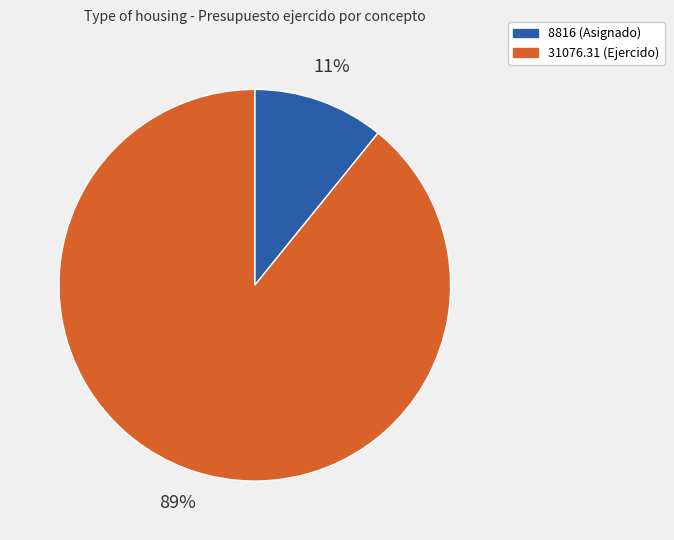

Between 31076.31 (Ejercido) and 8816 (Asignado), which is larger?

31076.31 (Ejercido)